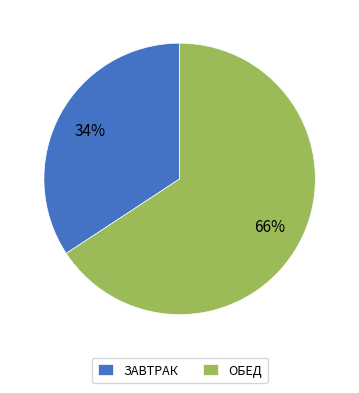

Is ЗАВТРАК the majority of the pie?

No